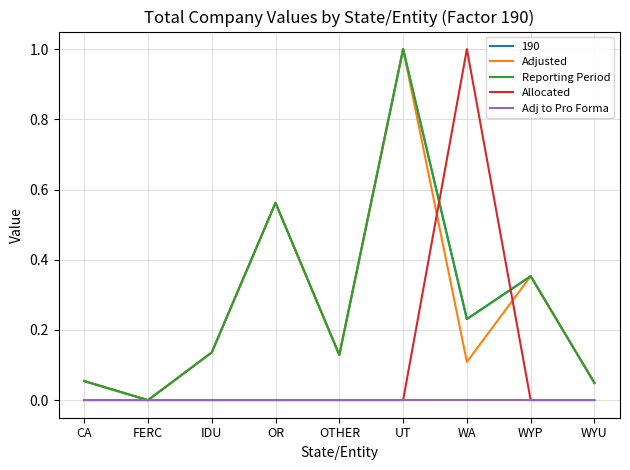

What is the label of the 6th point from the left?

UT